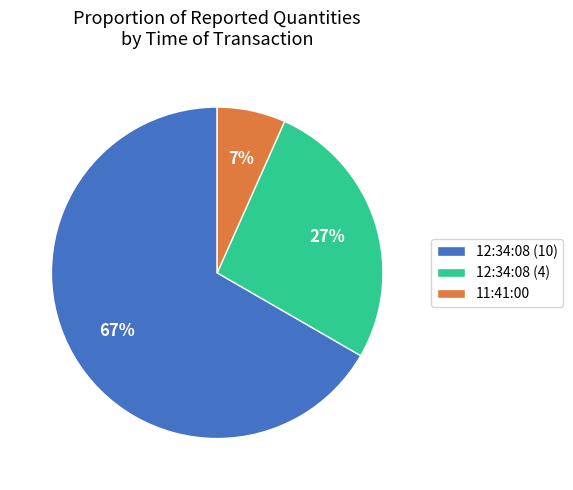

Is 12:34:08 (10) the majority of the pie?

Yes